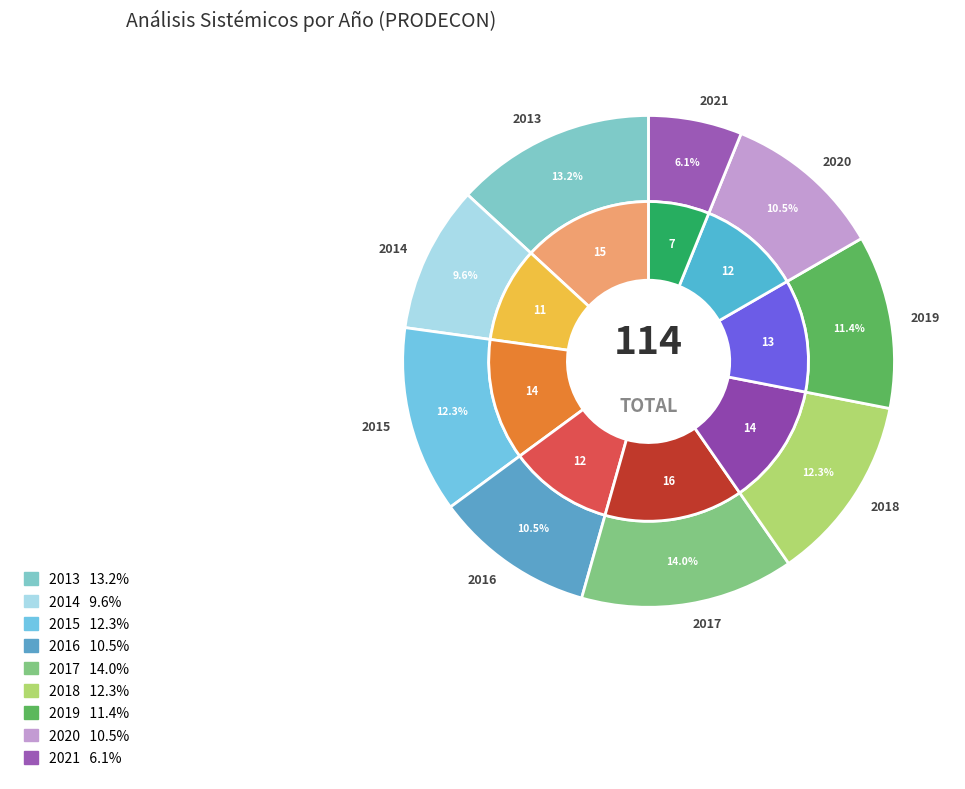

Which category has the smallest portion of the pie?

2021